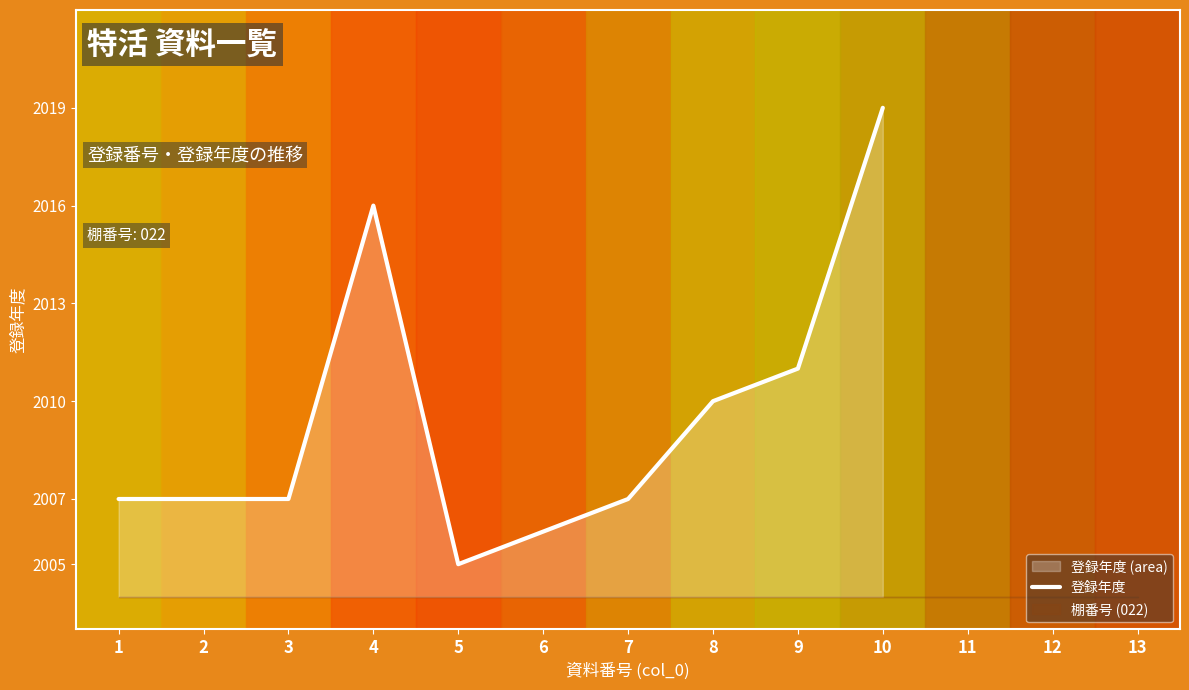

What is the difference between the values at 6 and 10?

13.0